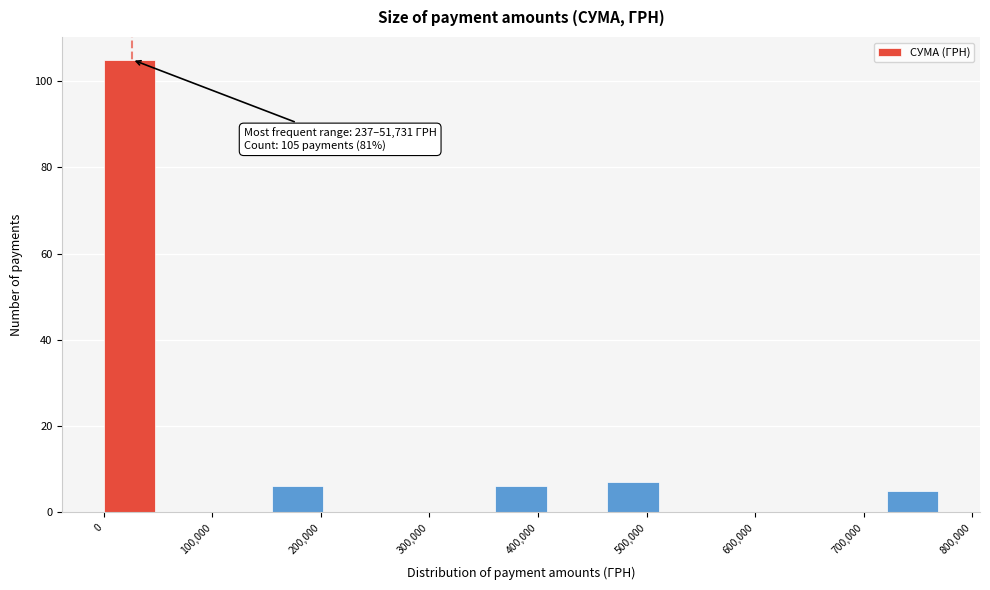

Which range on the x-axis has the tallest bar?

0 to 50000